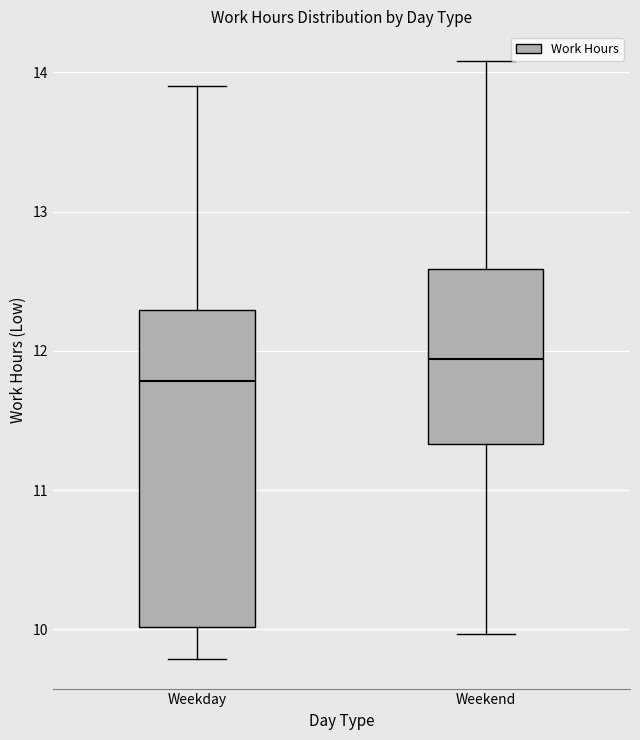

Which box is the tallest, from its lower edge to its upper edge?

Weekday